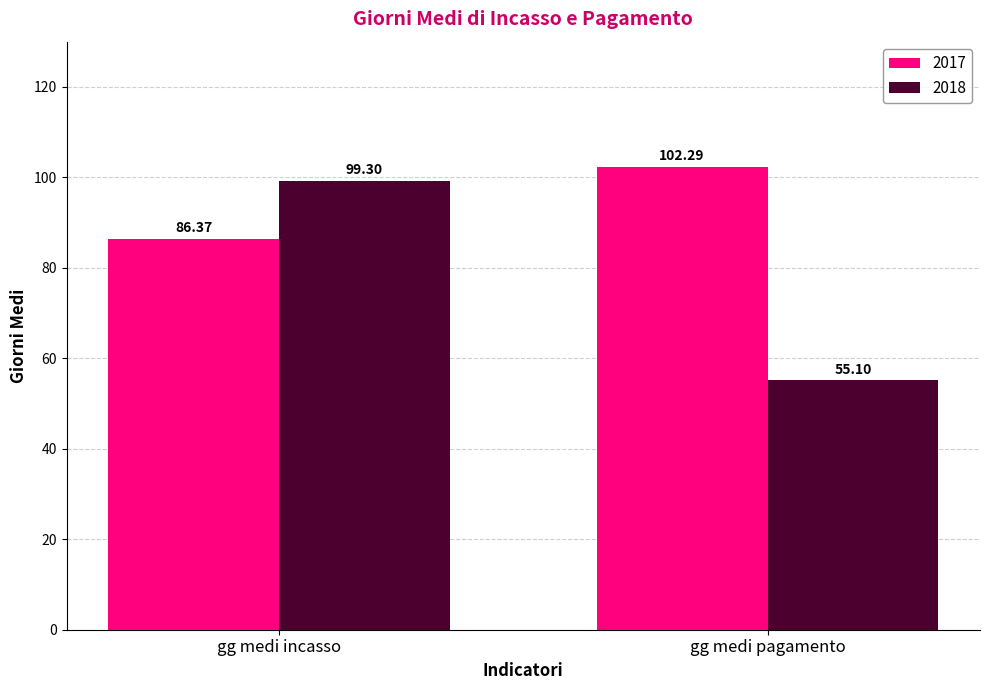

What is the smallest value displayed?

55.1